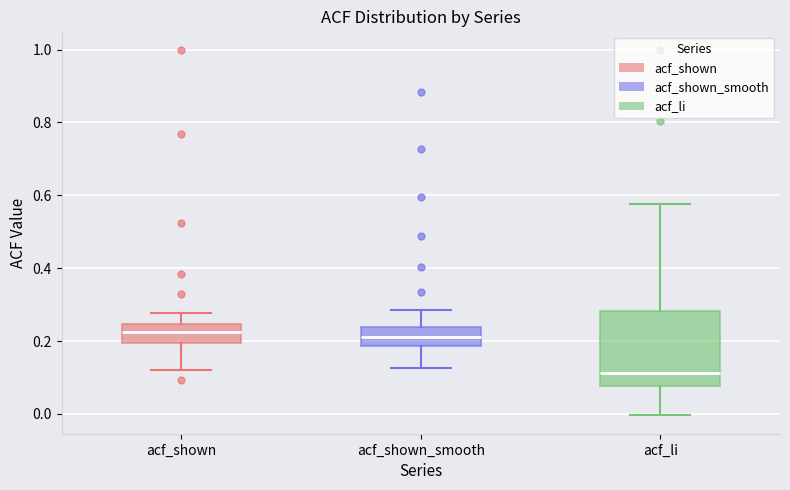

Reading left to right, read every box against the y-axis: the position of its median line, the range the box covers, and the ends of its whiskers. The values are not printed on the chart, so give them approximately, as read against the axis.

acf_shown: median 0.22, box 0.20 to 0.24, whiskers 0.12 to 0.28
acf_shown_smooth: median 0.22, box 0.18 to 0.24, whiskers 0.12 to 0.28
acf_li: median 0.12, box 0.08 to 0.28, whiskers 0.00 to 0.58